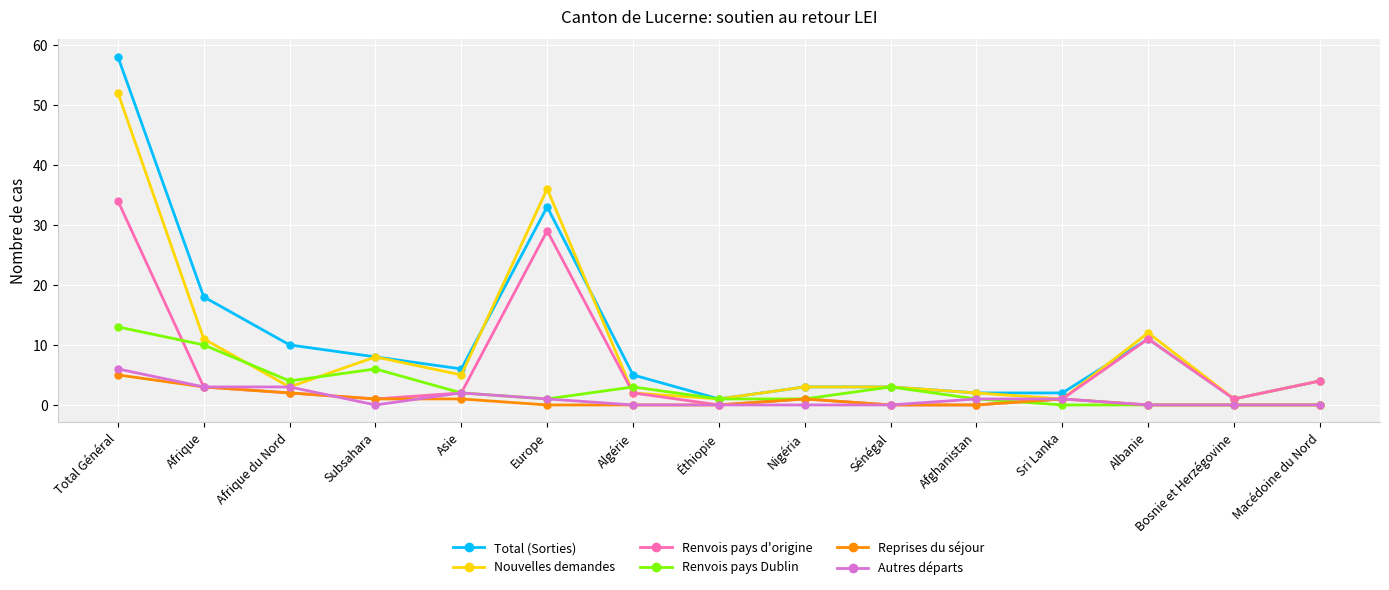

What position from the right is Macédoine du Nord?

1